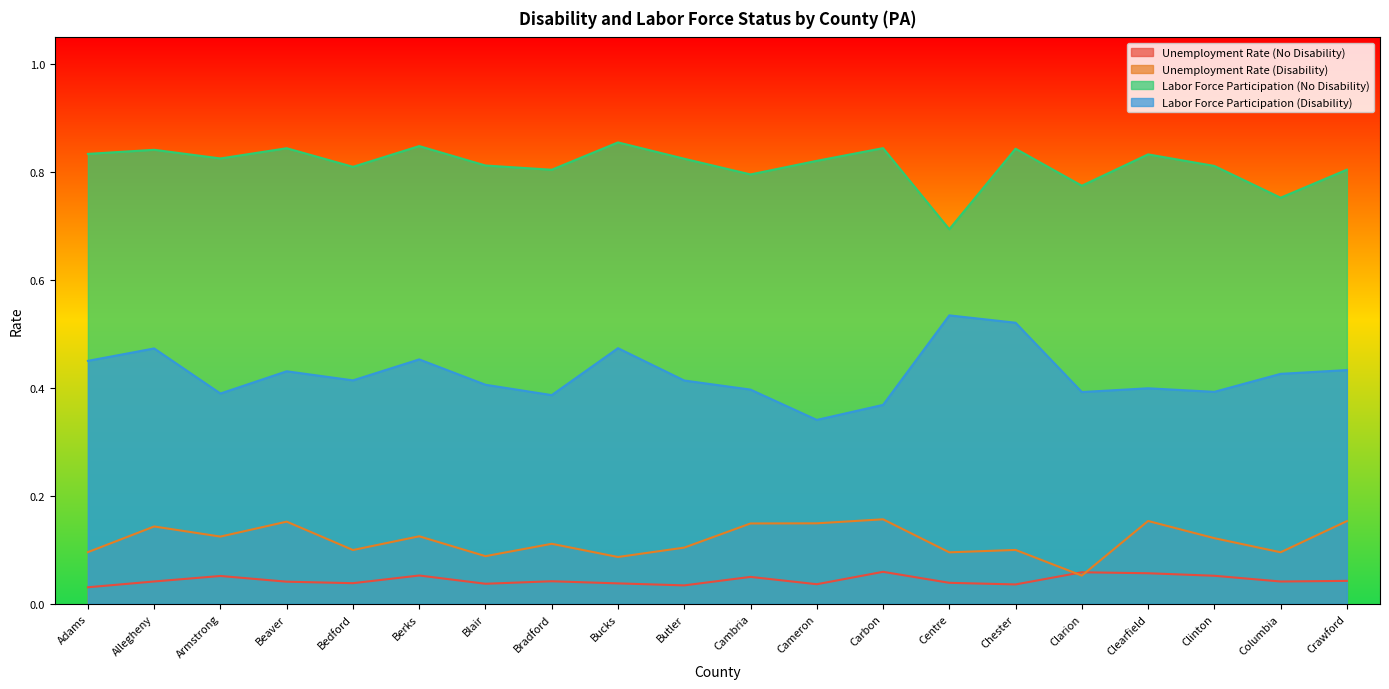

Is the value of Labor Force Participation (No Disability) at Clearfield greater than the value of Unemployment Rate (Disability) at Clearfield?

Yes